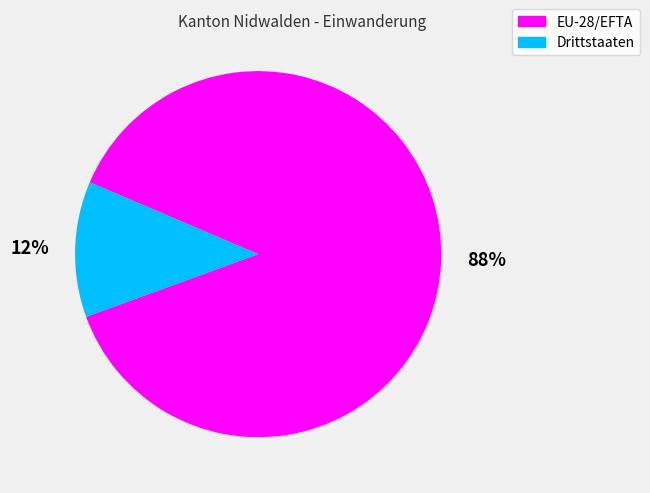

To the nearest percent, what portion does EU-28/EFTA represent?

88%